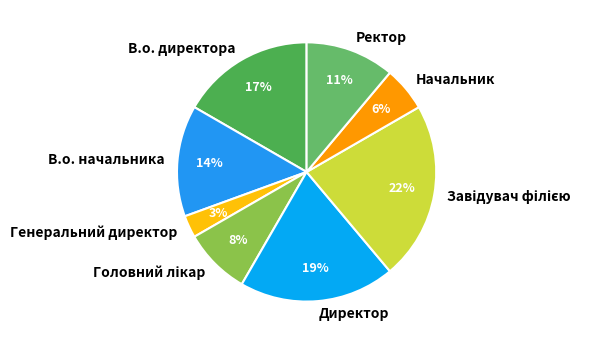

Which category has the smallest portion of the pie?

Генеральний директор